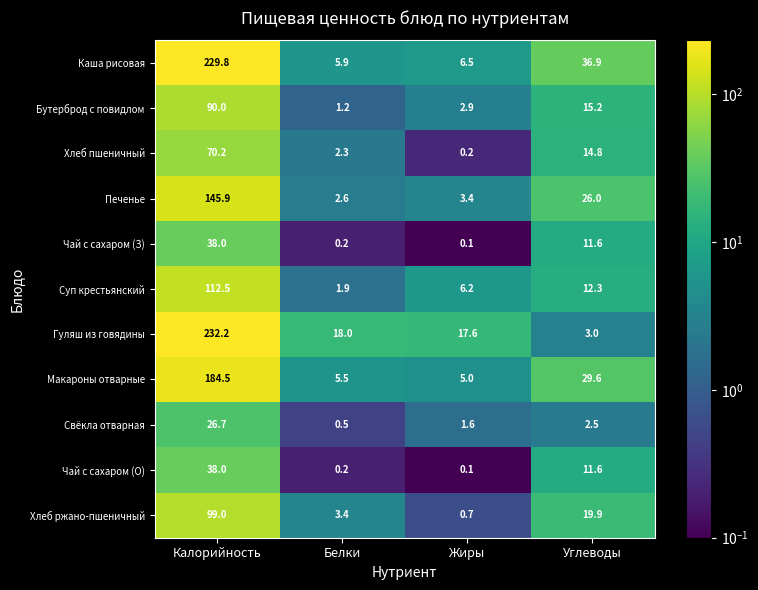

At how many categories does at least one series exceed 14?

4